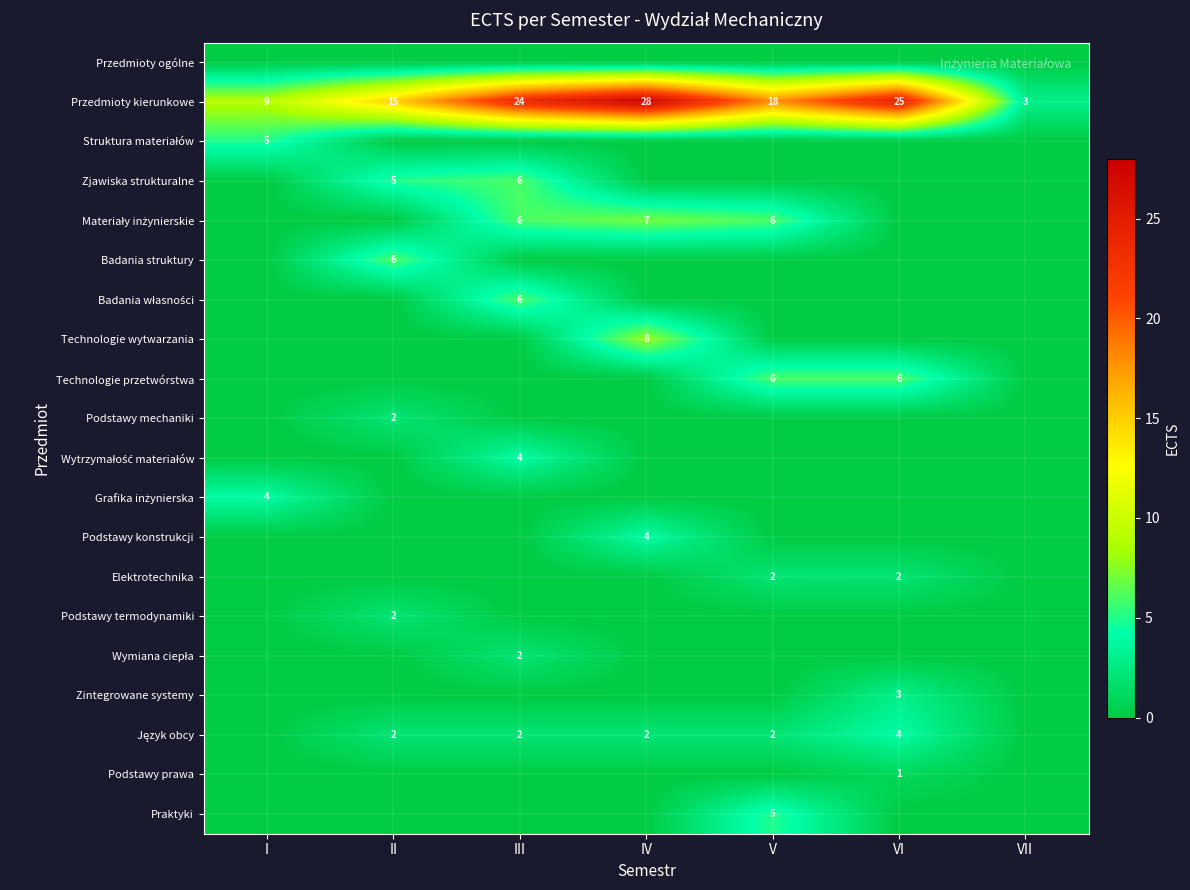

True or false: Przedmioty kierunkowe has a value of 10 at III.

False